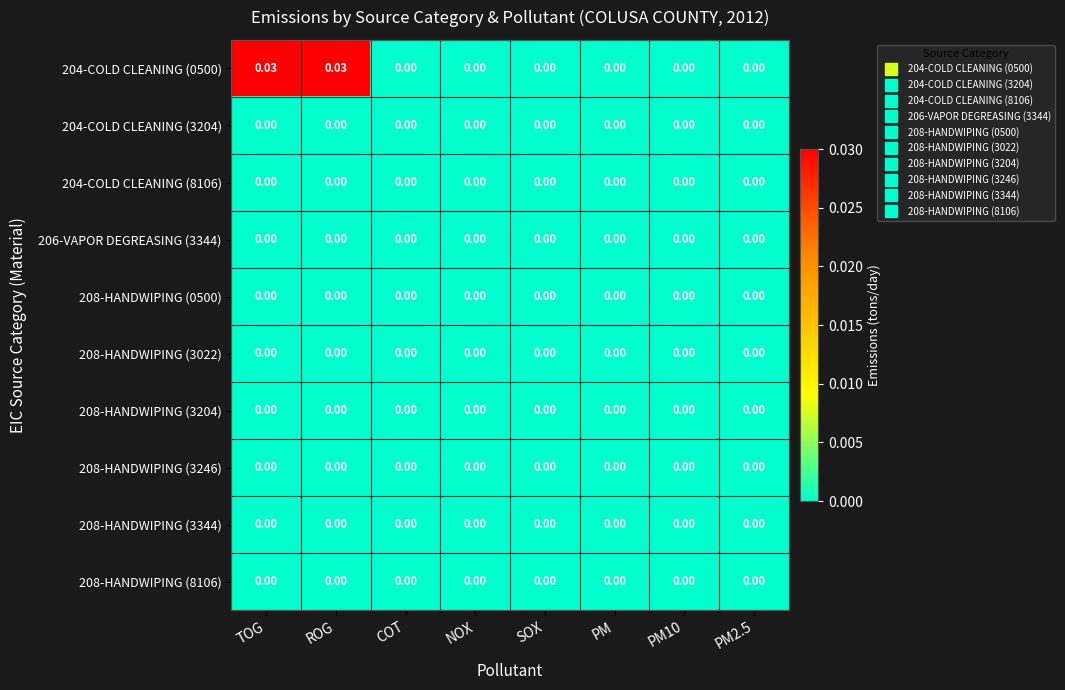

Between PM10 and PM, which is larger?

PM10